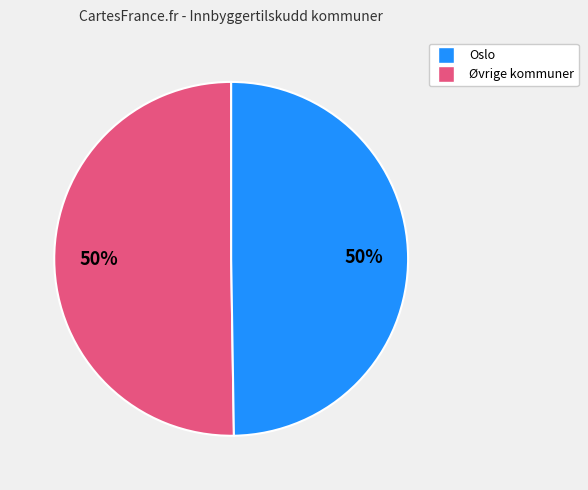

To the nearest percent, what is the average slice percentage?

50%